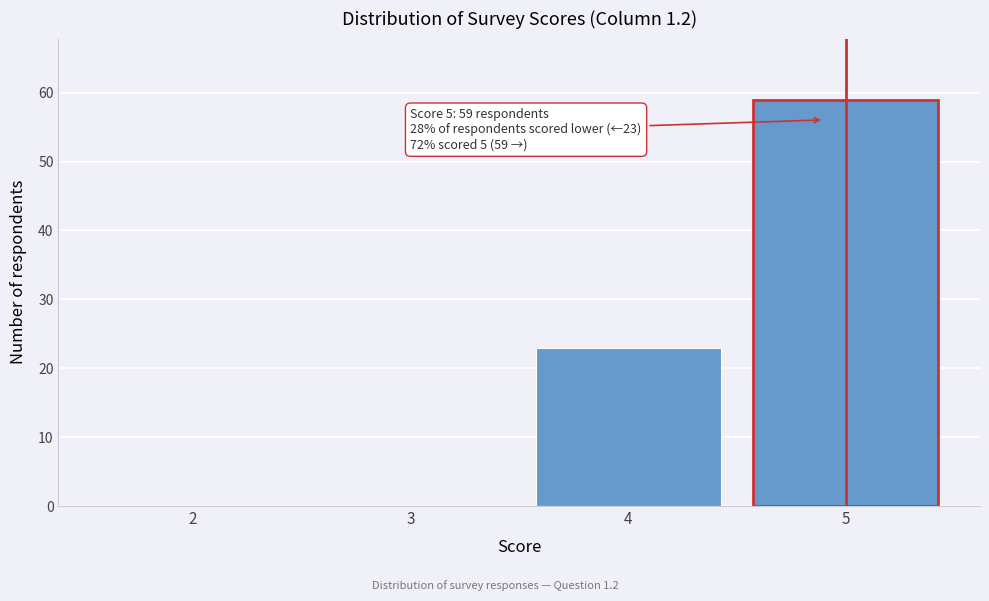

Reading right to left, extract all data points from this chart.

5=59	4=23	3=0	2=0